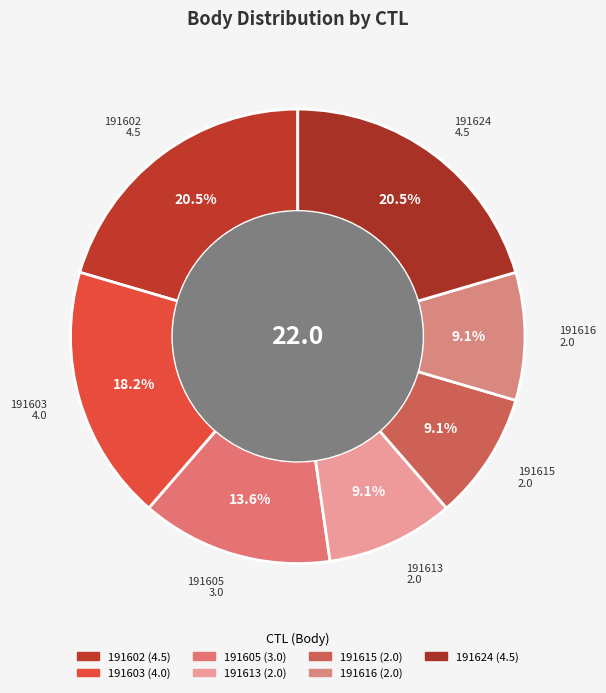

Does 191603 account for over 50% of the chart?

No